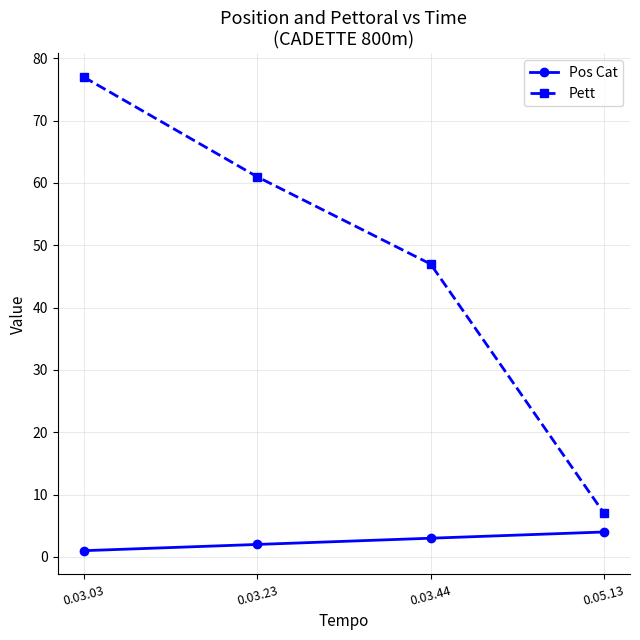

Count the Pett values in the range 47 to 77.

3